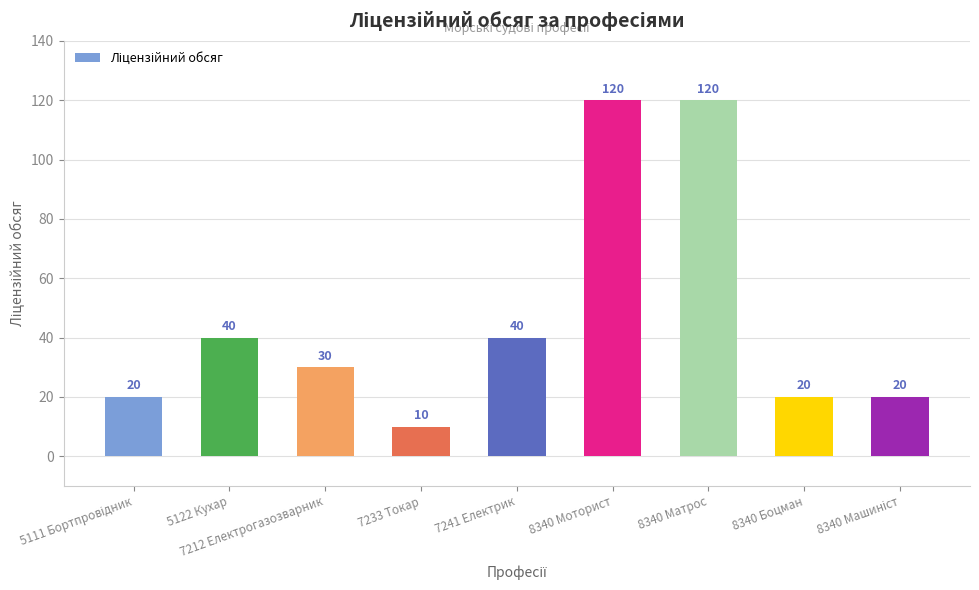

What position from the left is 7212 Електрогазозварник?

3